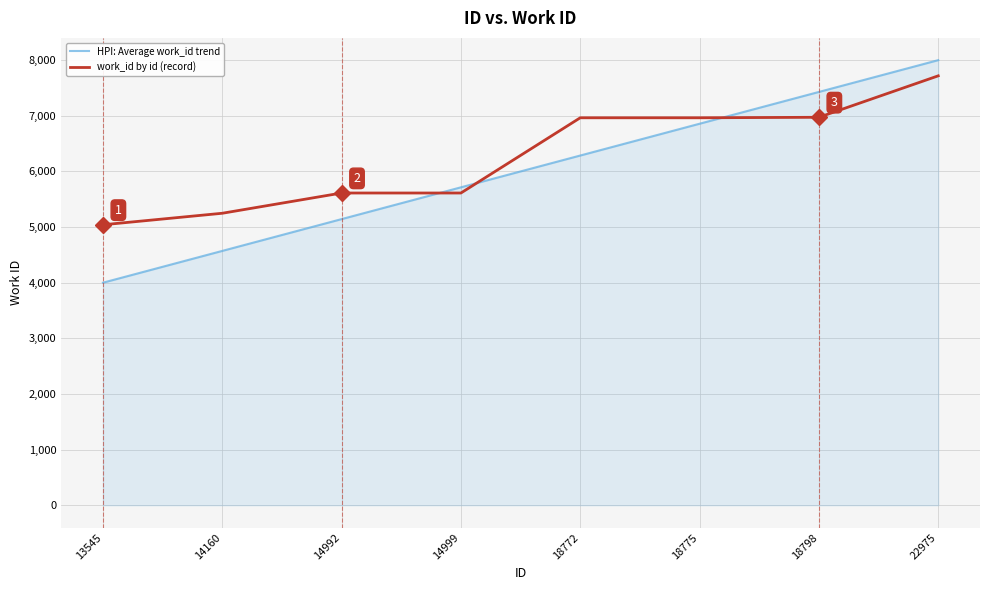

Count the number of categories in the chart.

8